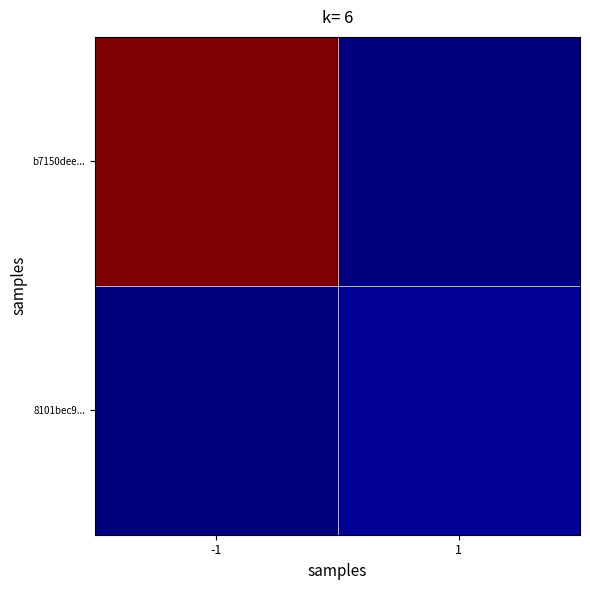

Reading left to right, extract all data points from this chart.

b7150dee...: -1=46	1=0
8101bec9...: -1=0	1=1